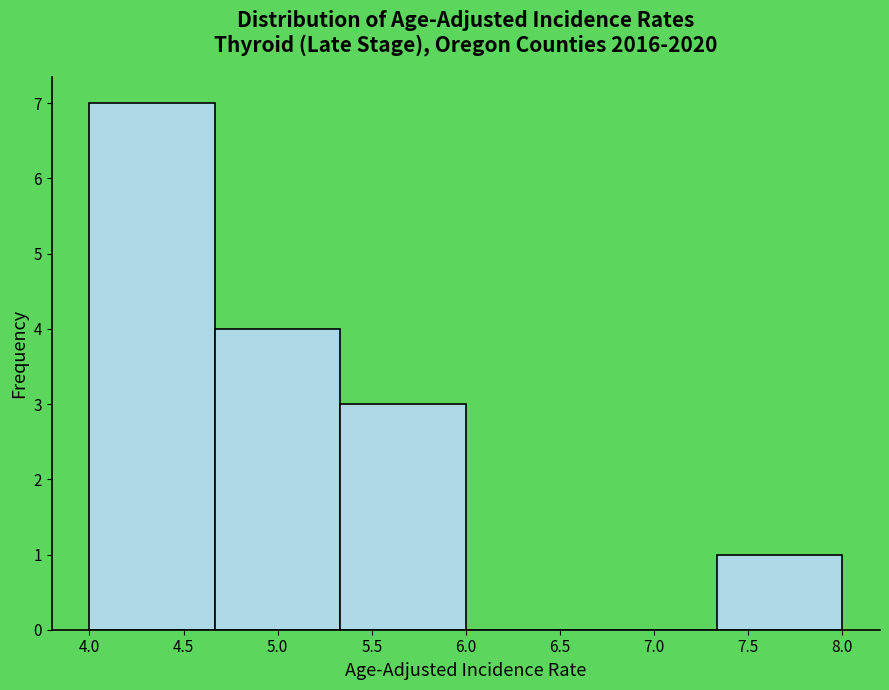

Over which range of the x-axis is the bar tallest?

4.00 to 4.65